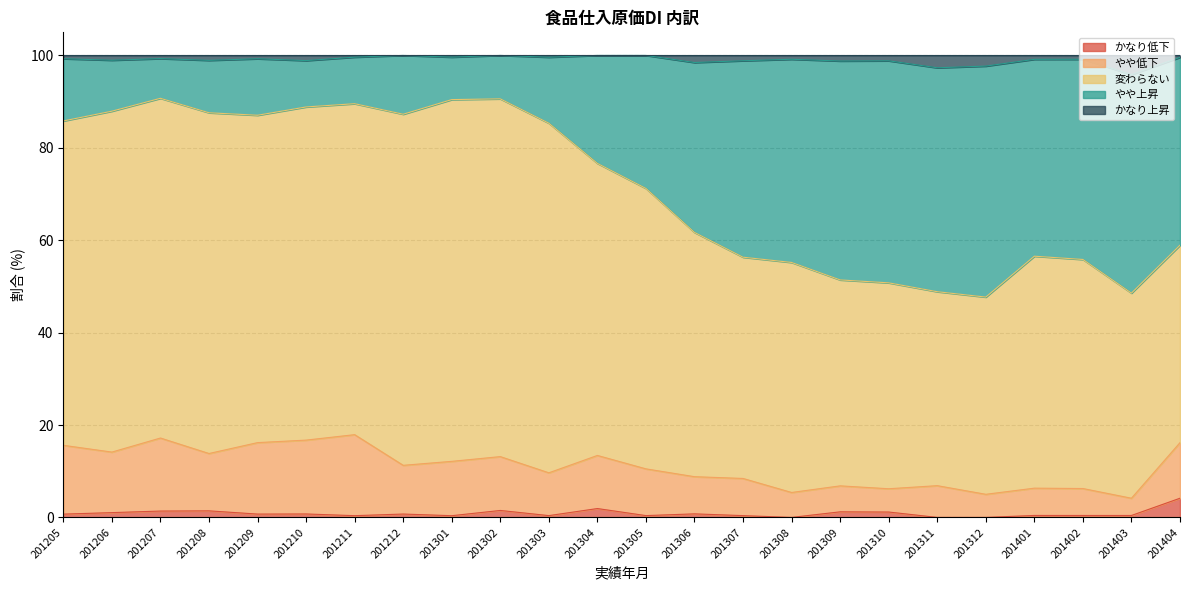

True or false: かなり上昇 and 変わらない intersect in this chart.

False